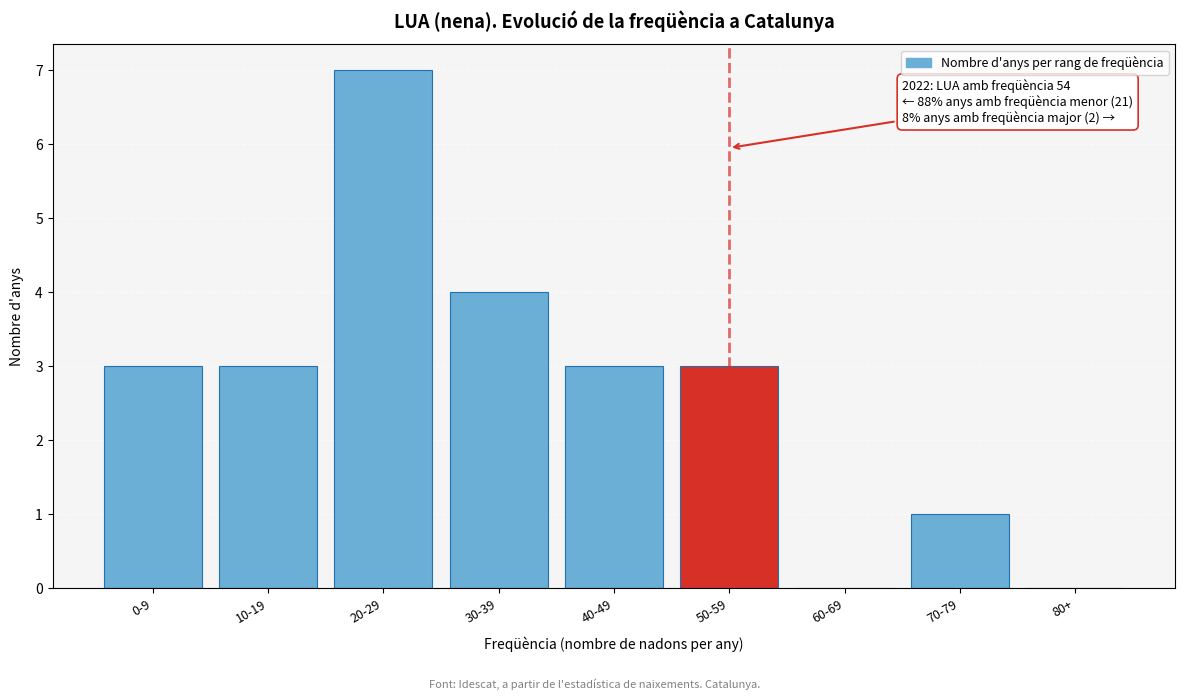

Reading left to right, what are all the values shown in this chart?

0-9=3	10-19=3	20-29=7	30-39=4	40-49=3	50-59=3	60-69=0	70-79=1	80+=0